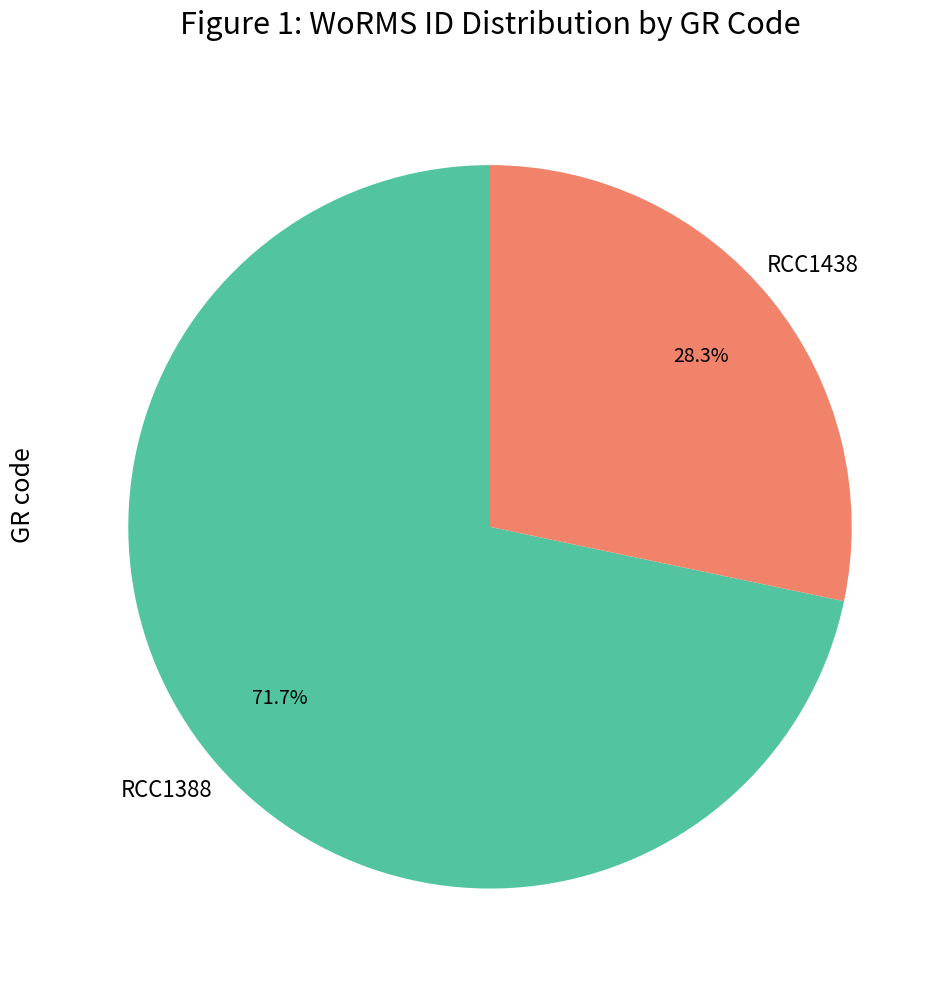

Is there a majority slice in this chart?

Yes